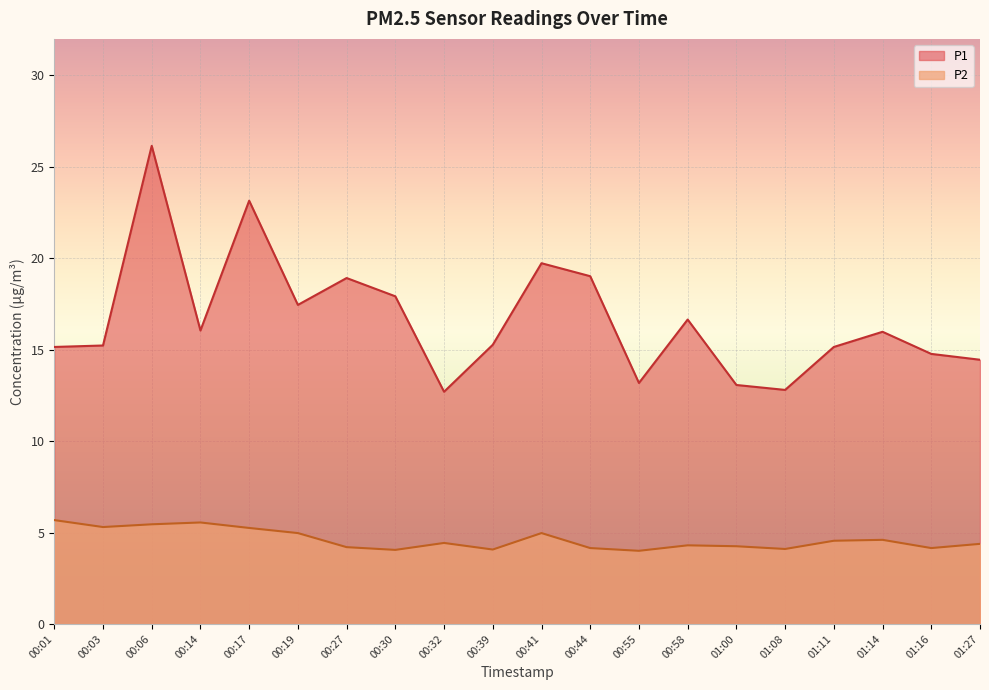

Reading right to left, what are all the values shown in this chart?

P1: 14.4	14.8	16.0	15.2	12.8	13.1	16.6	13.2	19.0	19.7	15.3	12.7	17.9	18.9	17.4	23.1	16.1	26.1	15.2	15.2
P2: 4.4	4.2	4.6	4.5	4.1	4.2	4.3	4.0	4.2	5.0	4.1	4.4	4.0	4.2	5.0	5.2	5.5	5.5	5.3	5.7